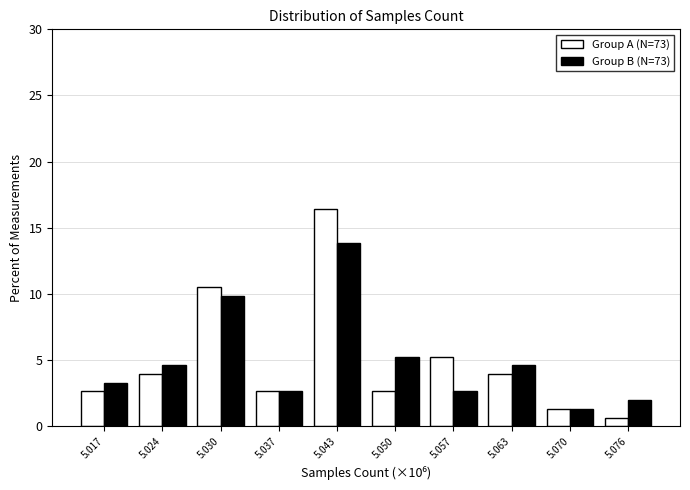

Reading left to right, transcribe all the data shown in this chart.

Group A (N=73): 5.017=2.6	5.024=3.9	5.030=10.5	5.037=2.6	5.043=16.4	5.050=2.6	5.057=5.3	5.063=3.9	5.070=1.3	5.076=0.7
Group B (N=73): 5.017=3.3	5.024=4.6	5.030=9.9	5.037=2.6	5.043=13.8	5.050=5.3	5.057=2.6	5.063=4.6	5.070=1.3	5.076=2.0